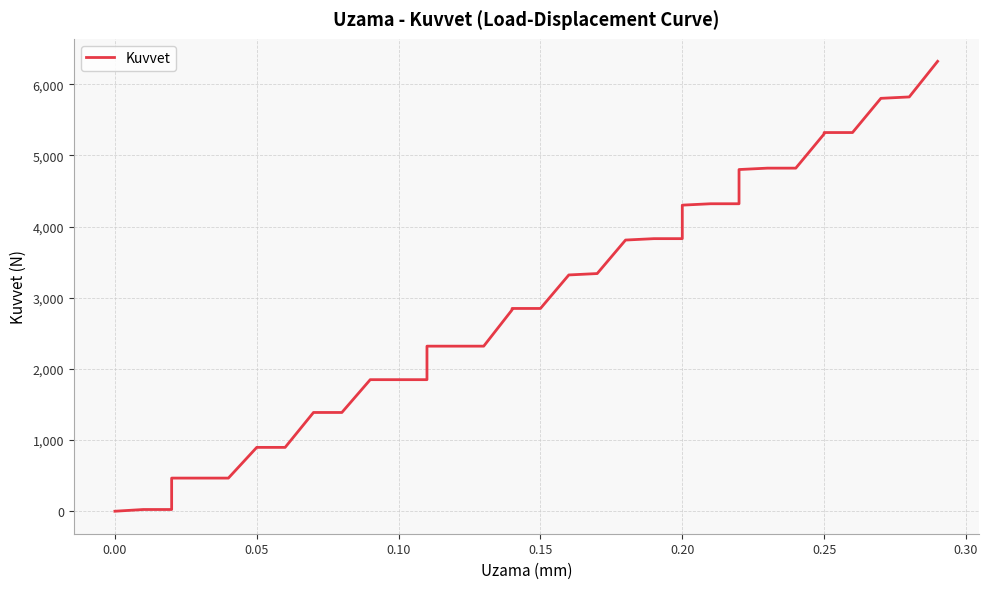

Count the number of values greater than 2849.

21